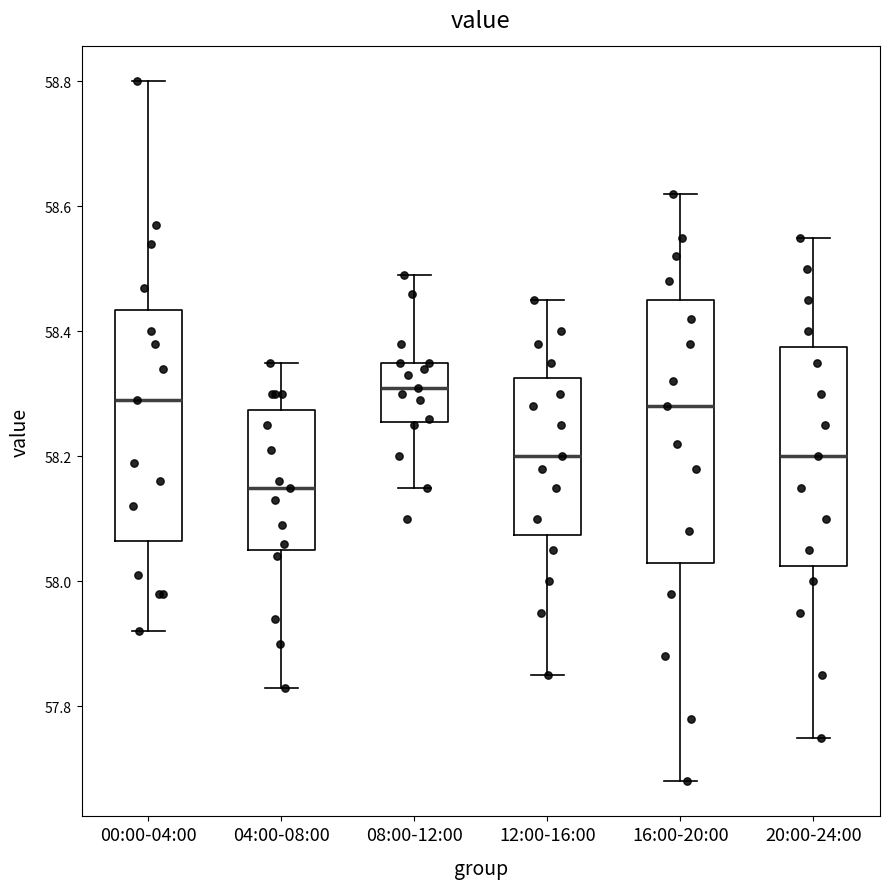

Reading left to right, transcribe this box plot: for each box, give where its median line is, the range the box spans, and where its two whiskers end, as read against the y-axis. The values are not printed on the chart, so give them approximately, as read against the axis.

00:00-04:00: median 58.30, box 58.06 to 58.44, whiskers 57.92 to 58.80
04:00-08:00: median 58.16, box 58.06 to 58.28, whiskers 57.84 to 58.36
08:00-12:00: median 58.32, box 58.26 to 58.36, whiskers 58.16 to 58.50
12:00-16:00: median 58.20, box 58.08 to 58.32, whiskers 57.86 to 58.46
16:00-20:00: median 58.28, box 58.04 to 58.46, whiskers 57.68 to 58.62
20:00-24:00: median 58.20, box 58.02 to 58.38, whiskers 57.76 to 58.56